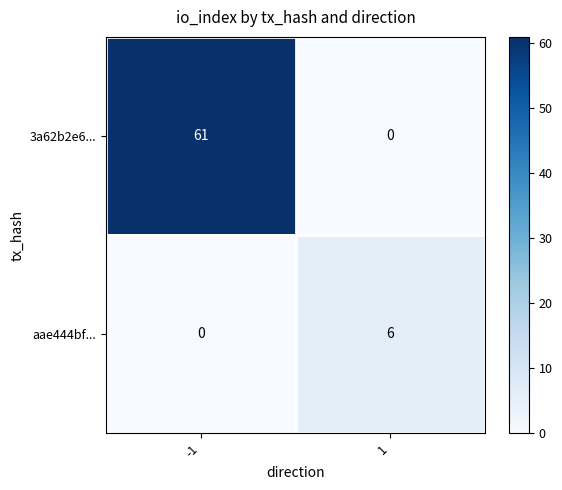

Which series changed the most between -1 and 1?

3a62b2e6...